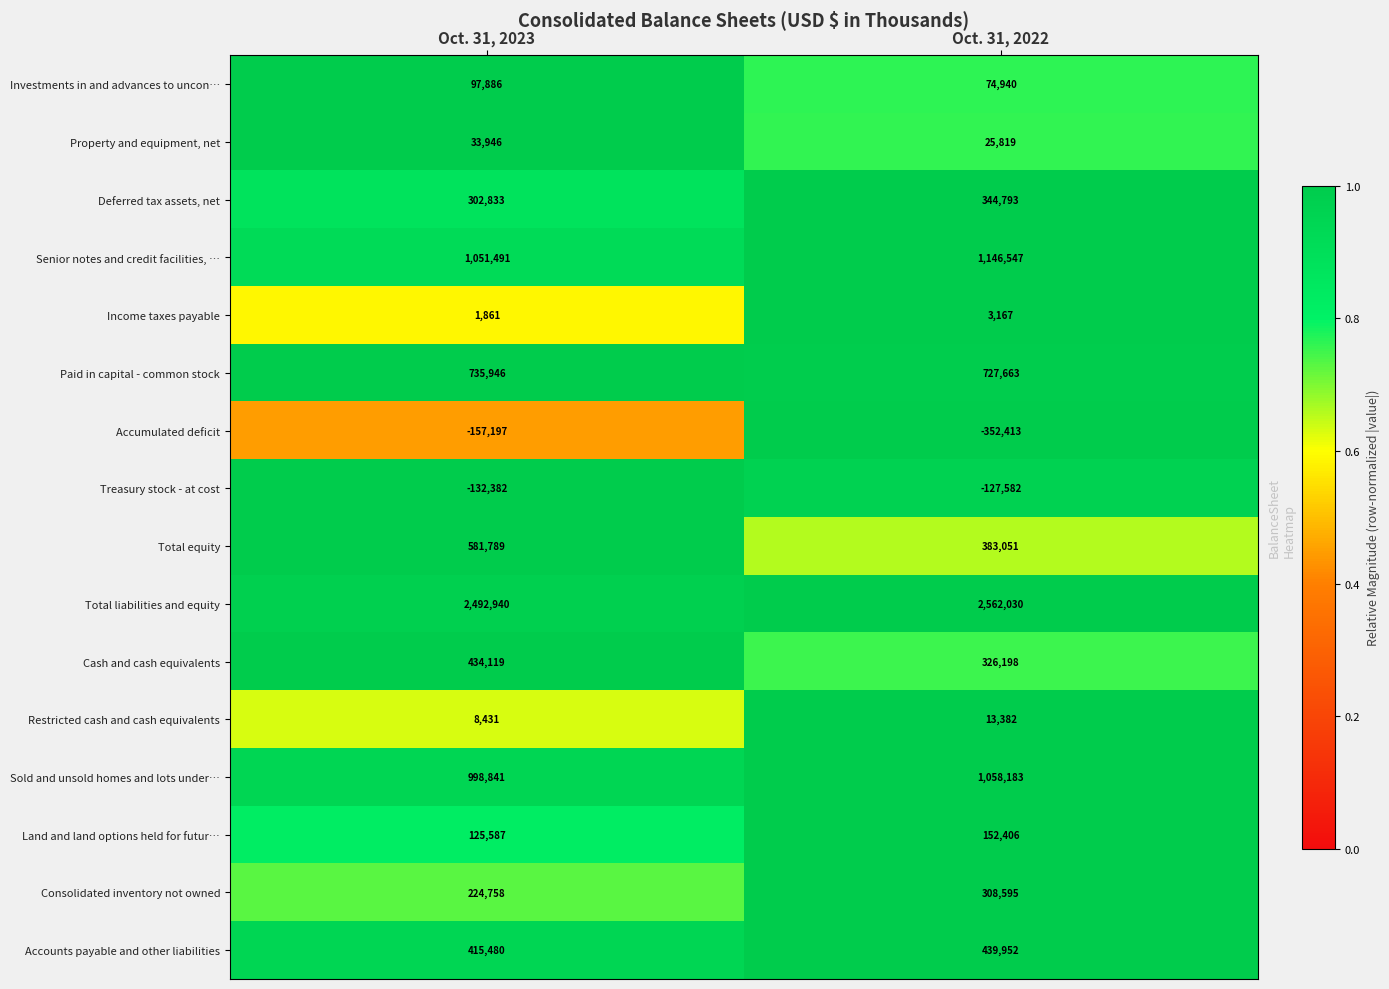

What is the average value of the Treasury stock - at cost series?

-129982